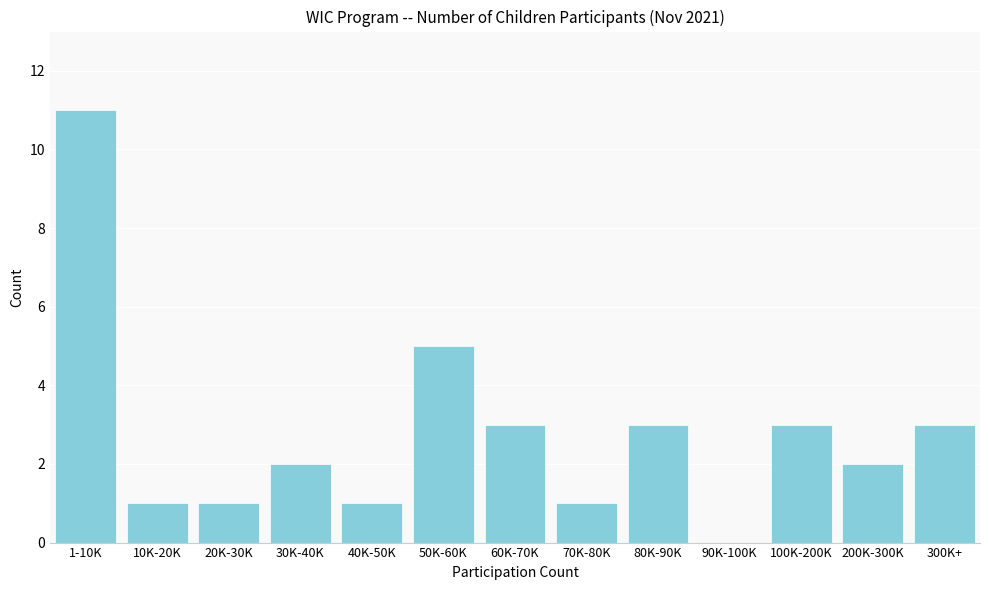

Reading left to right, list all the values displayed in this chart.

1-10K=11	10K-20K=1	20K-30K=1	30K-40K=2	40K-50K=1	50K-60K=5	60K-70K=3	70K-80K=1	80K-90K=3	90K-100K=0	100K-200K=3	200K-300K=2	300K+=3